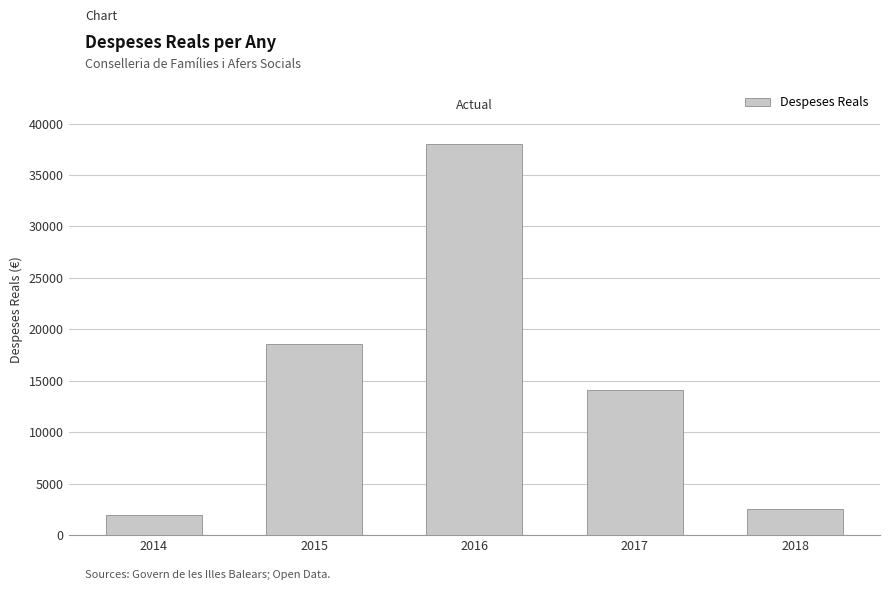

Where is the data nearest to the value 20022?

2015